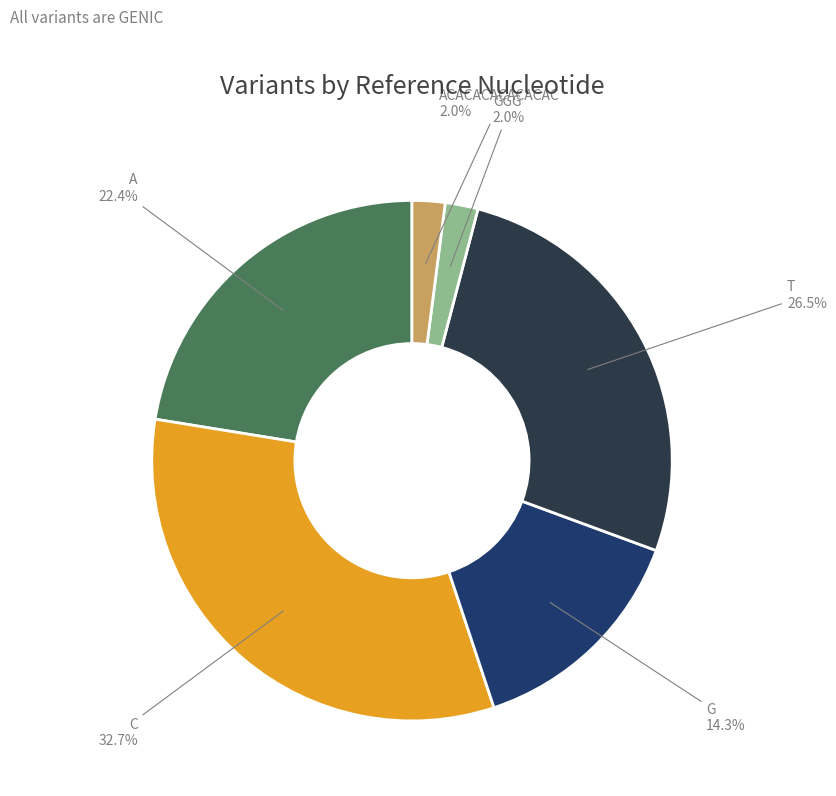

Does any single category account for the majority?

No